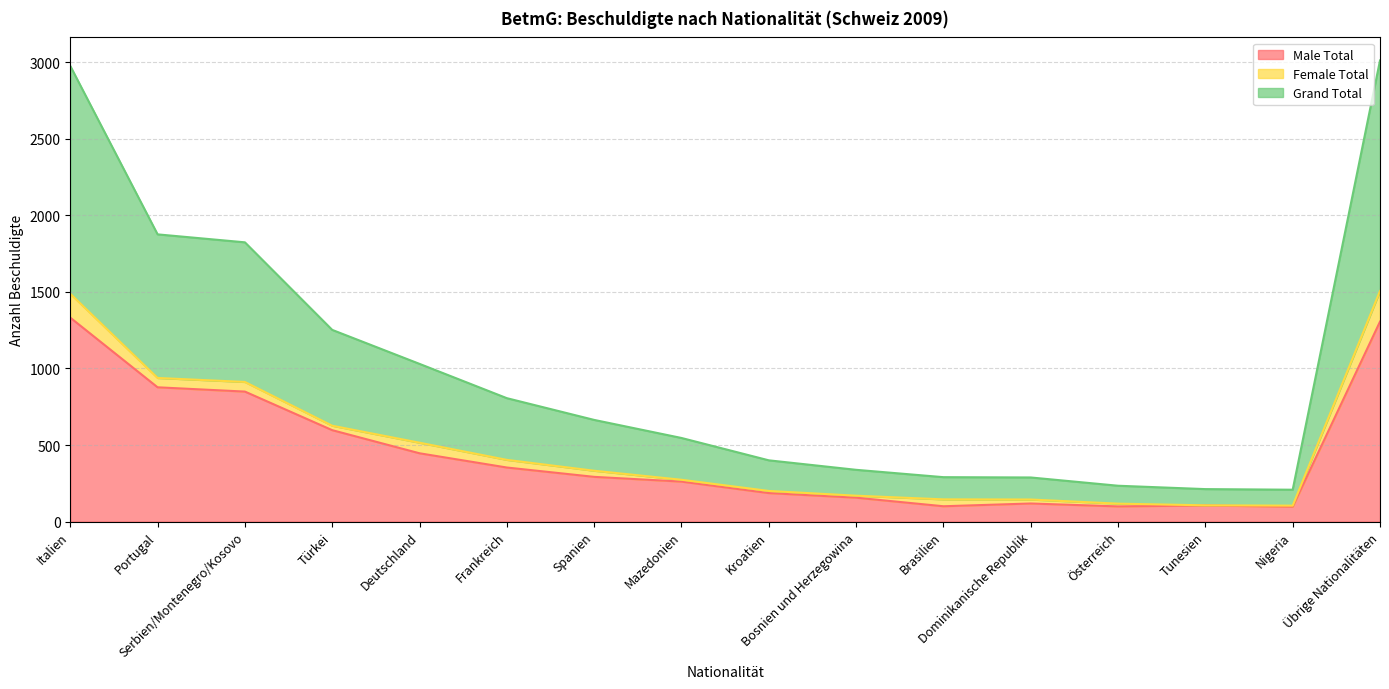

How many lines are shown in the chart?

3